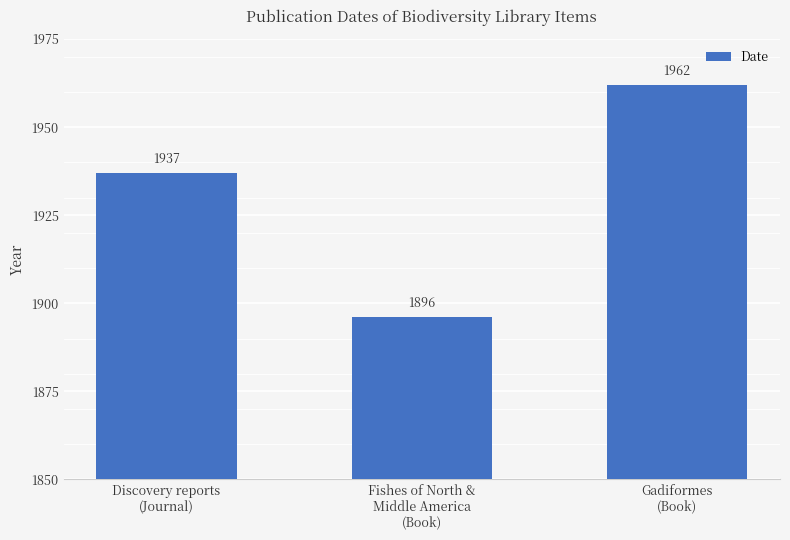

Reading left to right, what are all the values shown in this chart?

1937	1896	1962